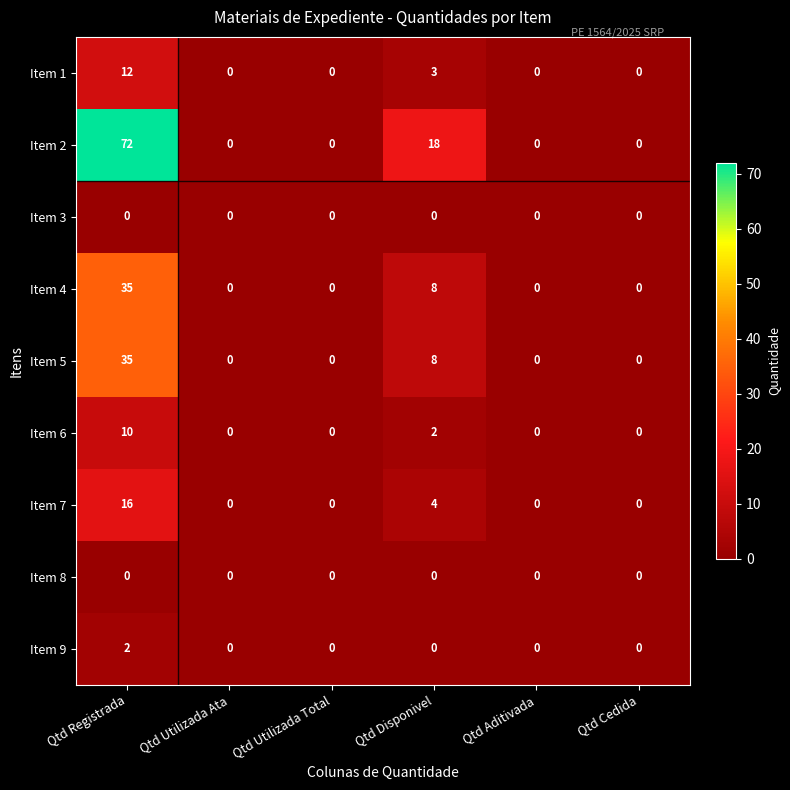

What is the greatest value displayed?

72